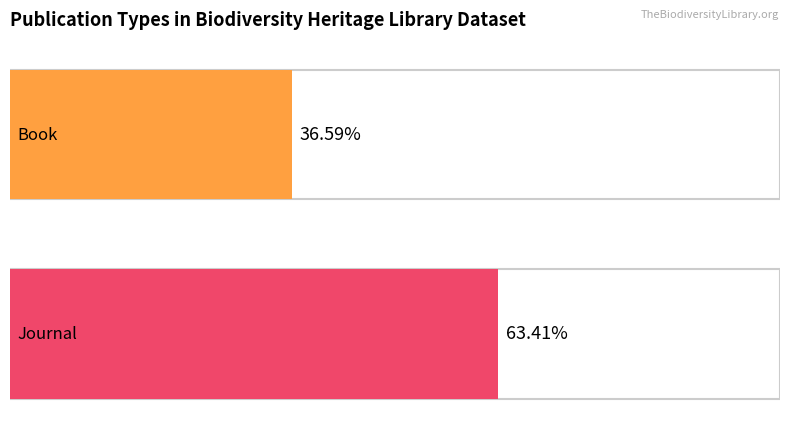

Which series has the largest total across all categories?

Journal